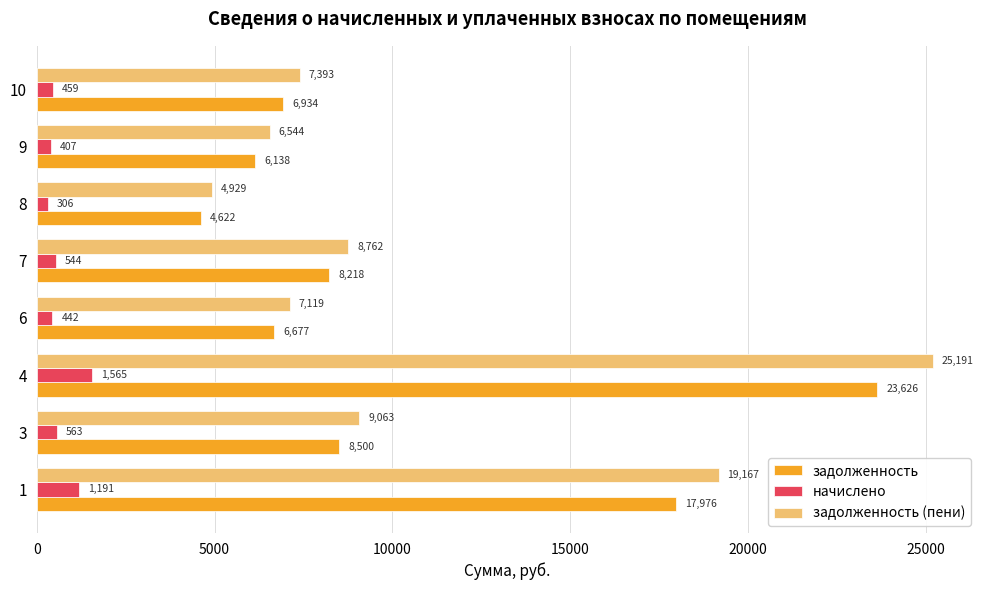

How many data points does each series have?

8